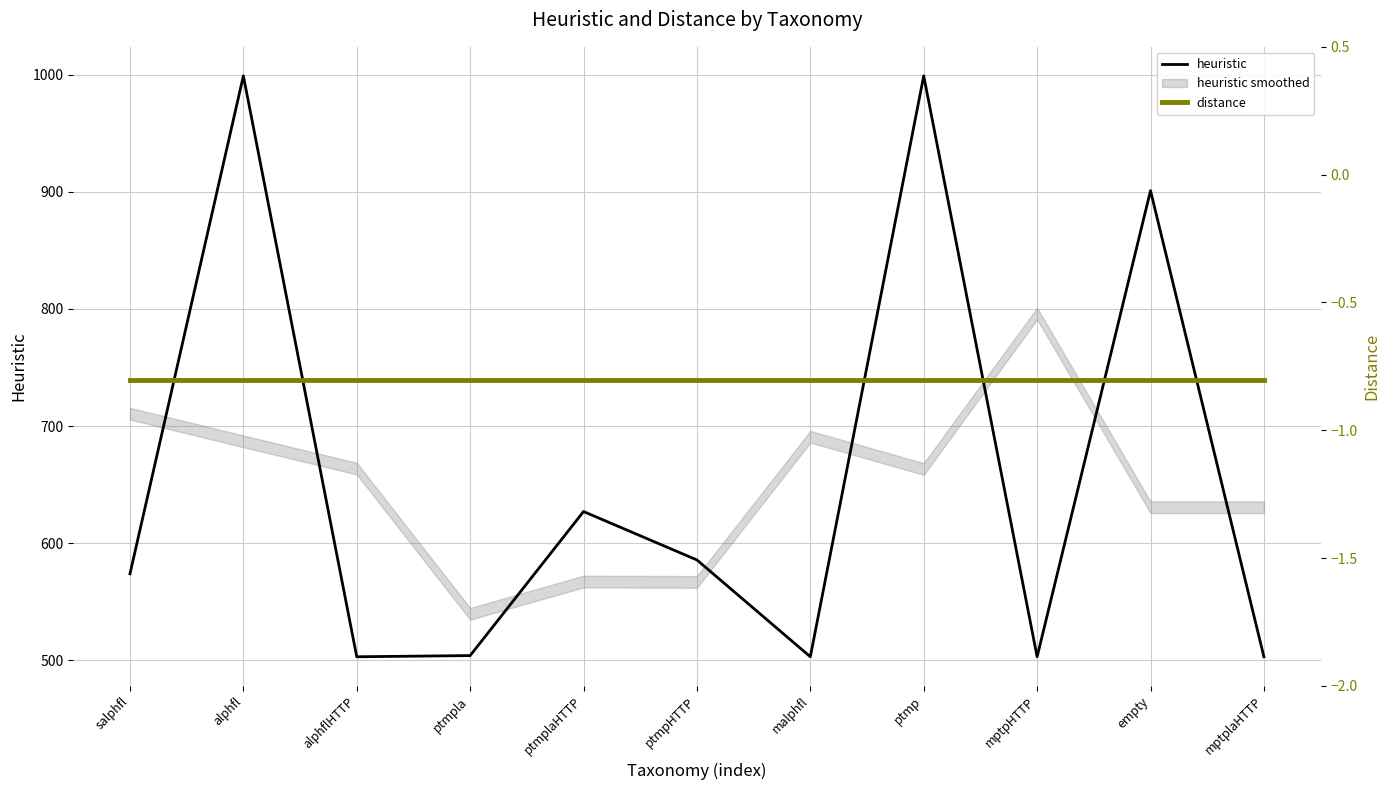

What position from the right is alphfl?

10